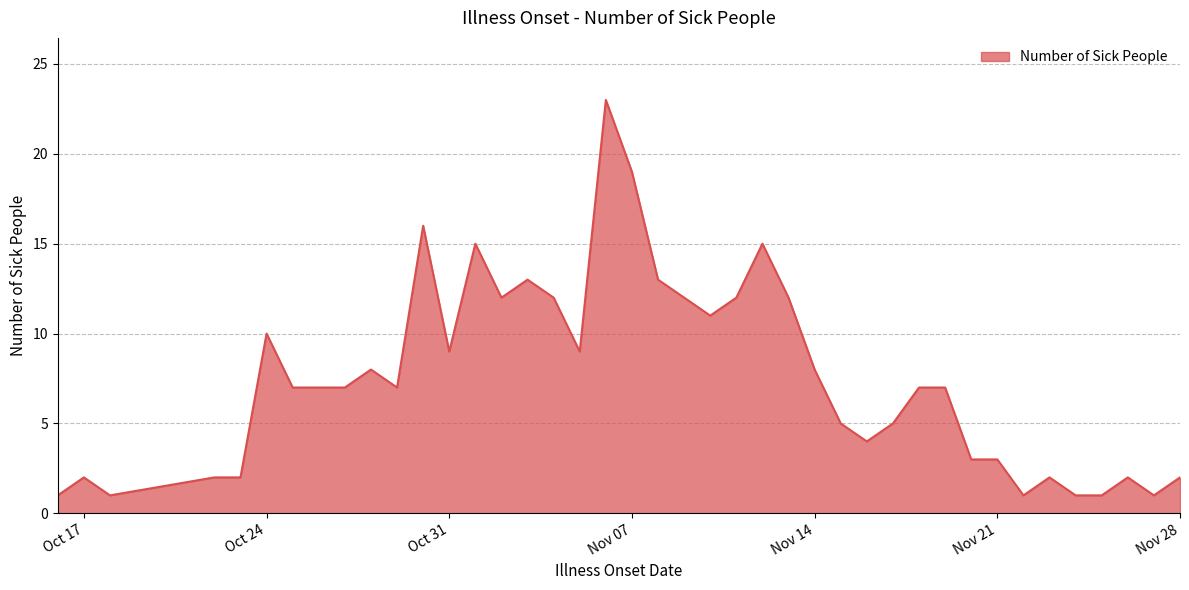

What is the difference between the maximum and minimum values?

22